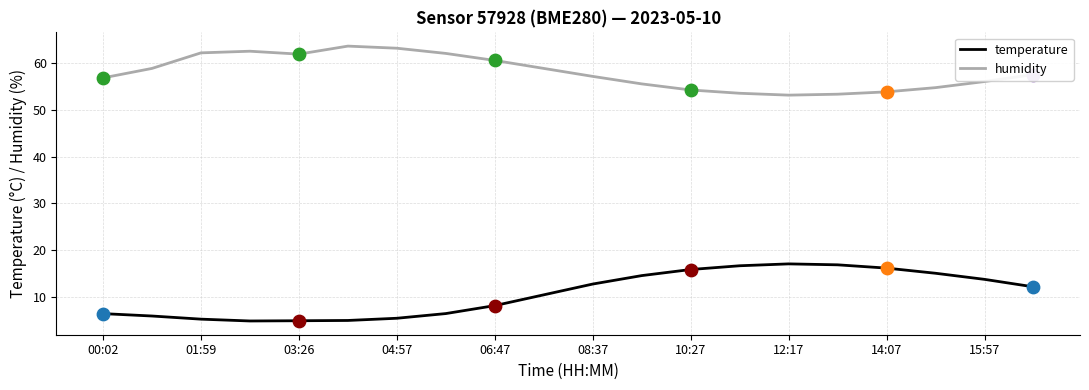

What are all the series names shown in the legend?

temperature, humidity